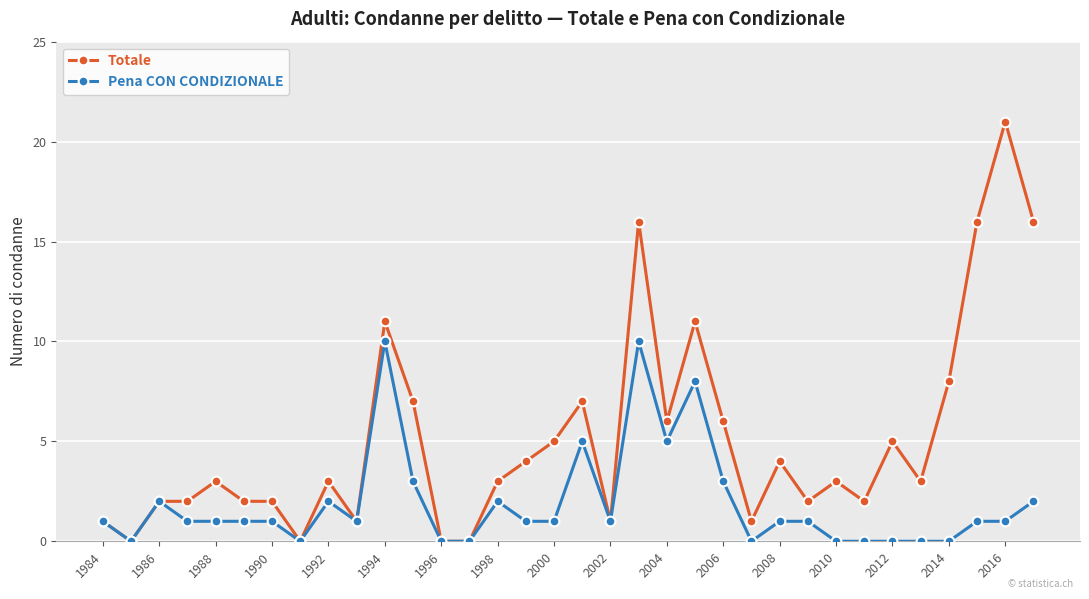

True or false: Pena CON CONDIZIONALE has more than 2 points higher than both neighbors.

True